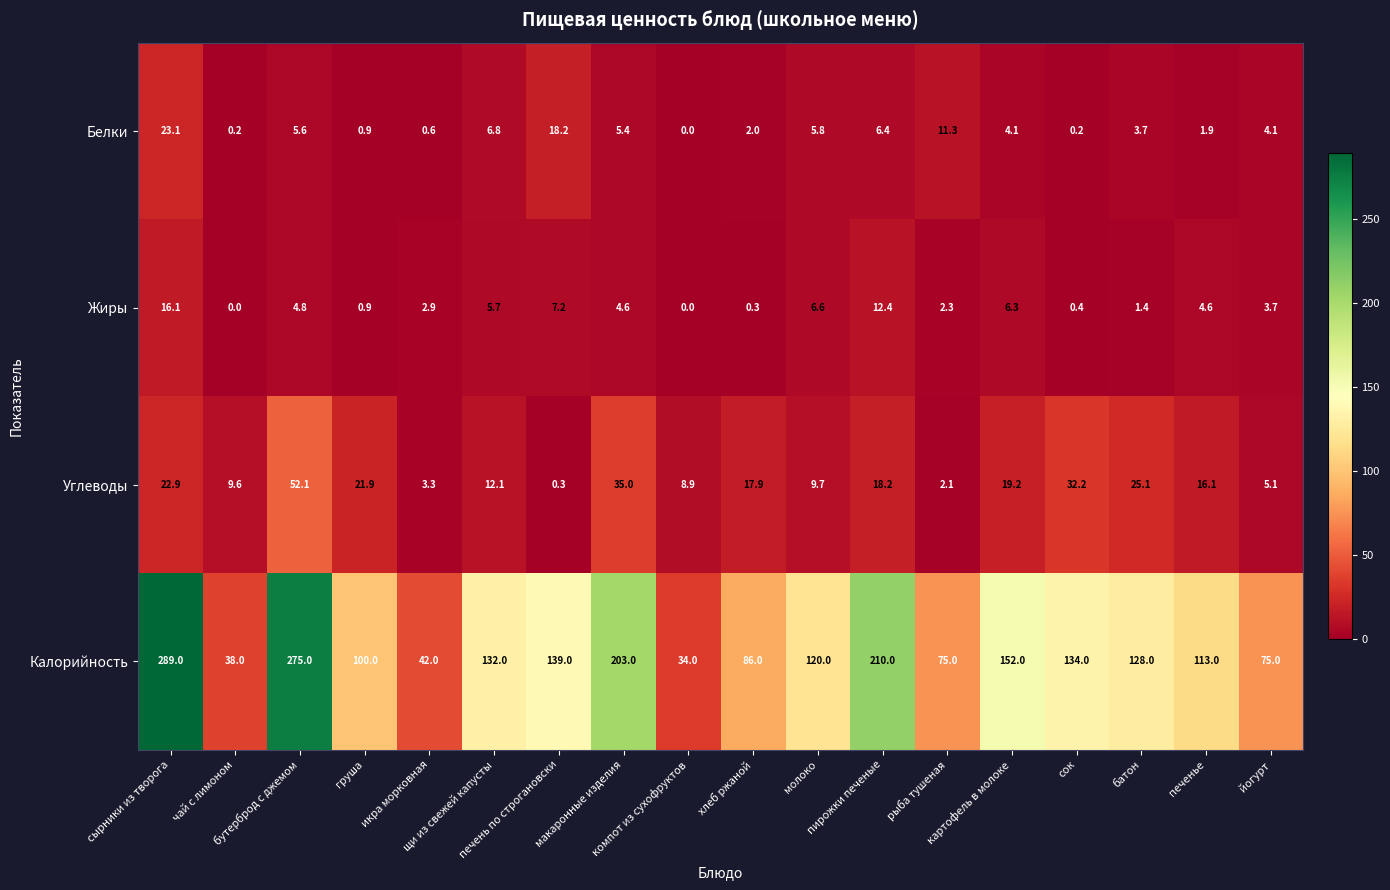

Rank the series by their maximum value, from lowest to highest.

Жиры, Белки, Углеводы, Калорийность